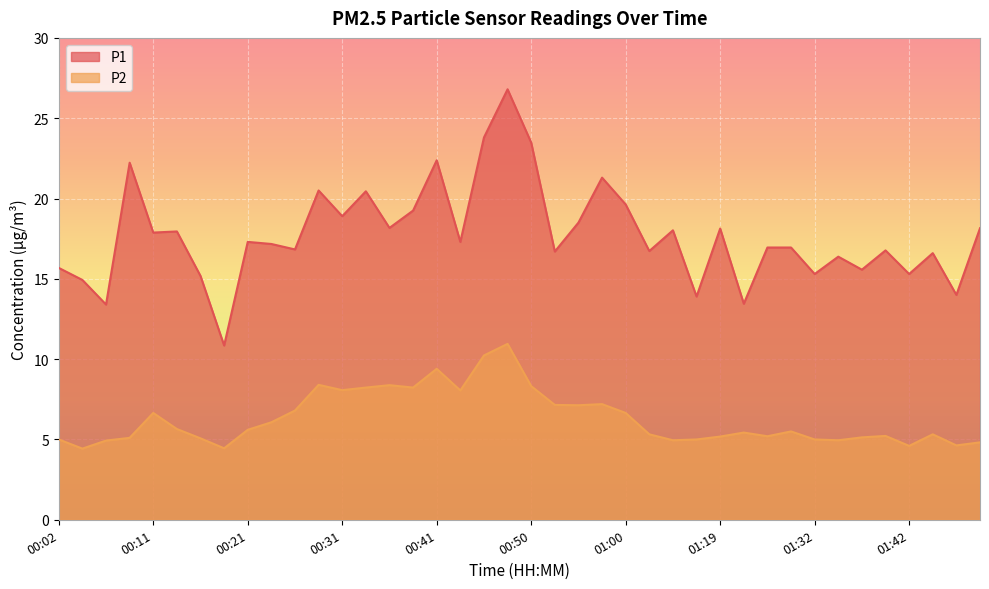

What is the smallest value displayed?

4.4